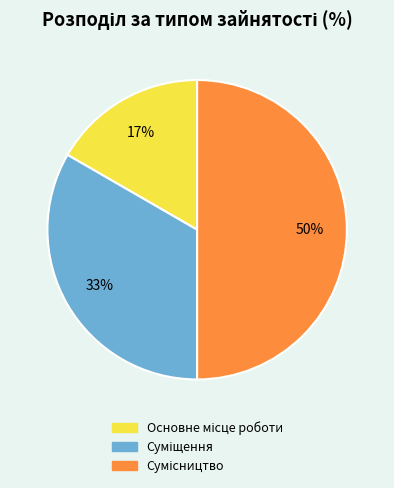

To the nearest percent, what is the difference between the largest and smallest slice percentages?

33%